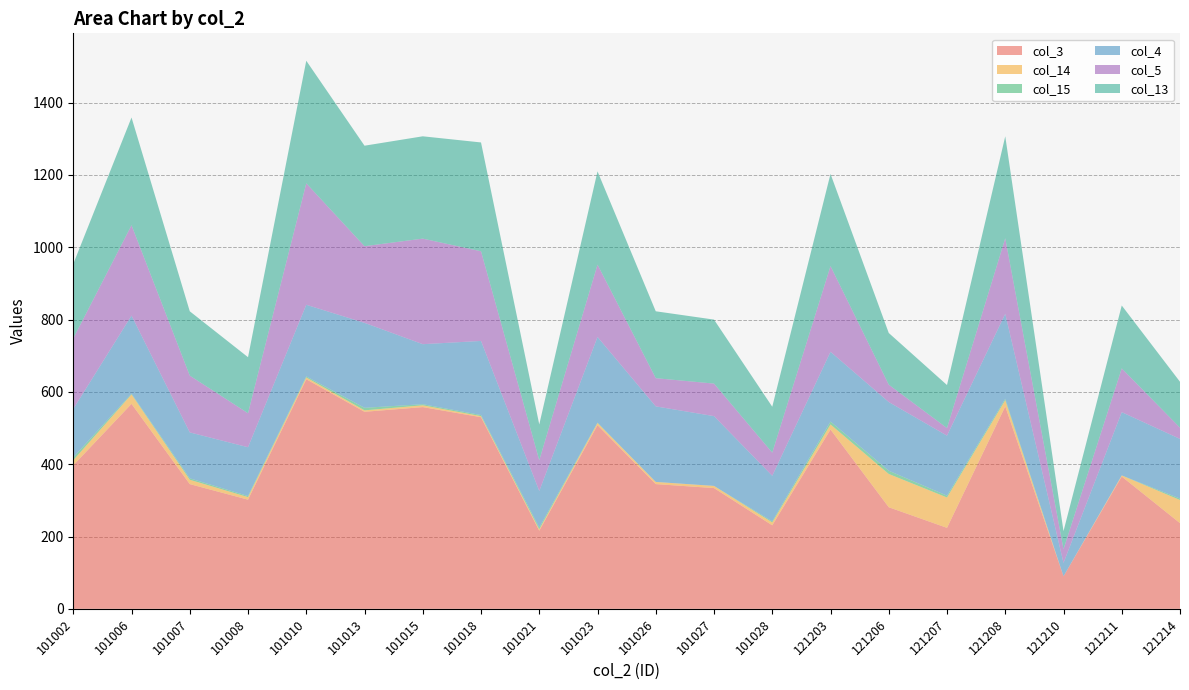

Reading right to left, transcribe all the data shown in this chart.

col_3: 237	366	90	560	224	281	496	231	334	345	508	216	530	558	545	635	302	345	567	397
col_14: 64	3	0	17	84	92	14	8	6	6	6	4	3	5	4	5	7	12	26	14
col_15: 4	0	0	4	5	9	8	3	0	0	1	5	3	3	7	3	3	4	2	8
col_4: 165	175	37	235	166	190	193	126	193	209	237	101	205	166	235	198	135	127	216	134
col_5: 31	121	38	209	21	48	237	64	90	78	200	85	248	292	212	336	94	157	250	195
col_13: 127	174	50	282	119	143	255	127	177	185	258	99	301	283	278	339	155	178	298	206